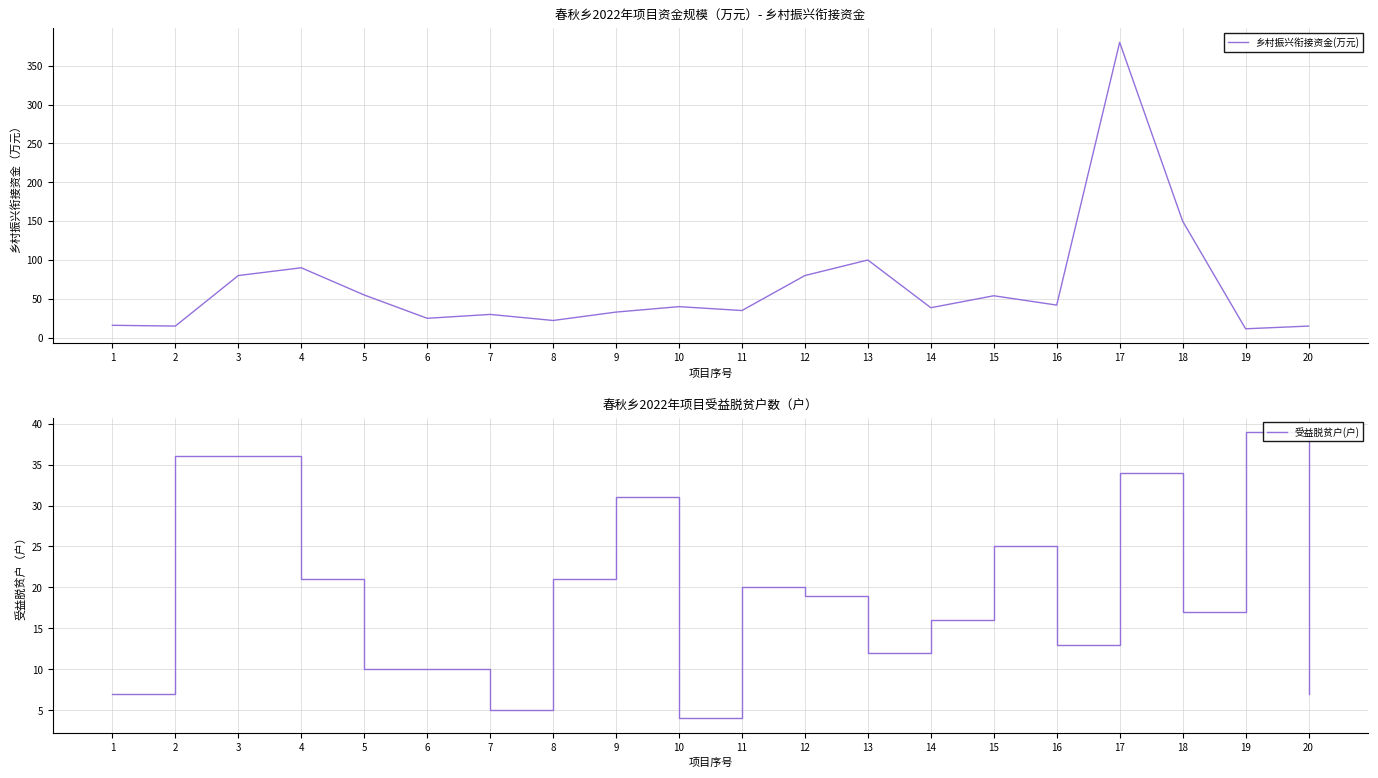

True or false: 受益脱贫户(户) and 乡村振兴衔接资金(万元) intersect in this chart.

True